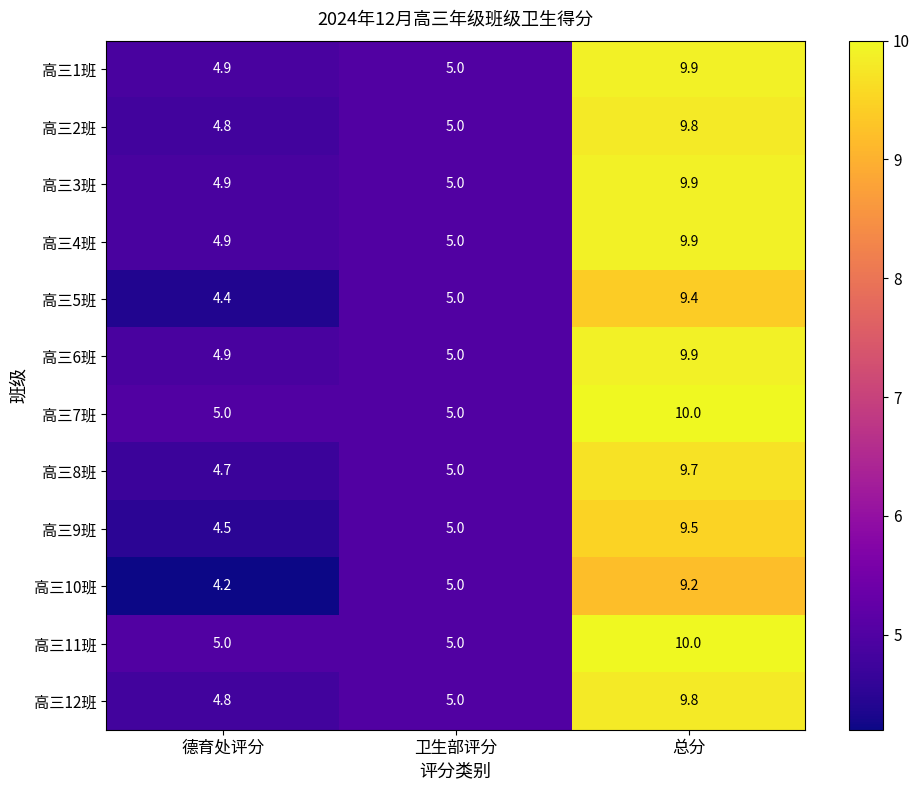

What is the lowest value of the 高三7班 series?

5.0